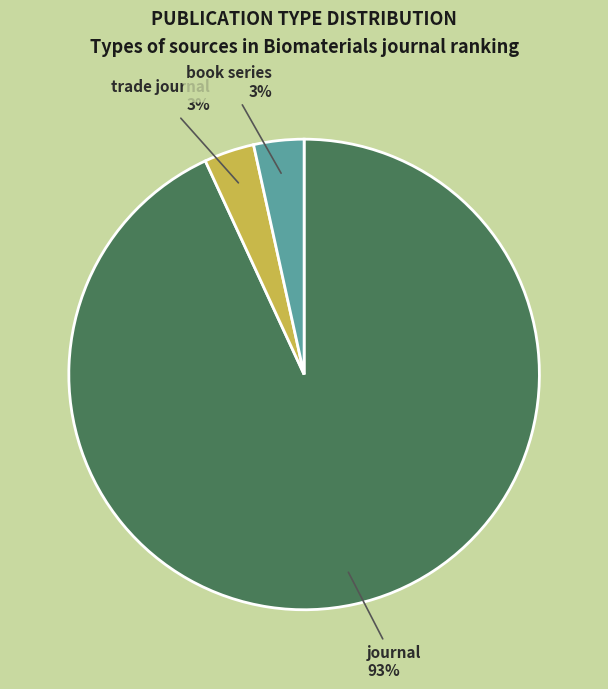

To the nearest percent, what percentage of the pie is trade journal?

3%